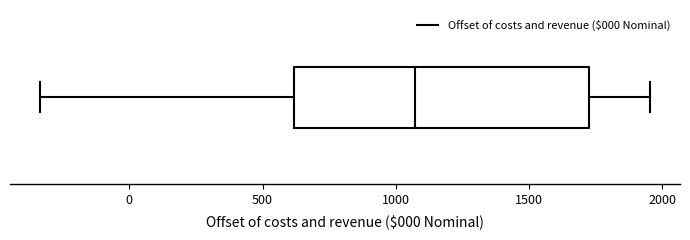

Where does the median line of the box sit on the x-axis? The values are not printed on the chart, so give them approximately, as read against the axis.

1050